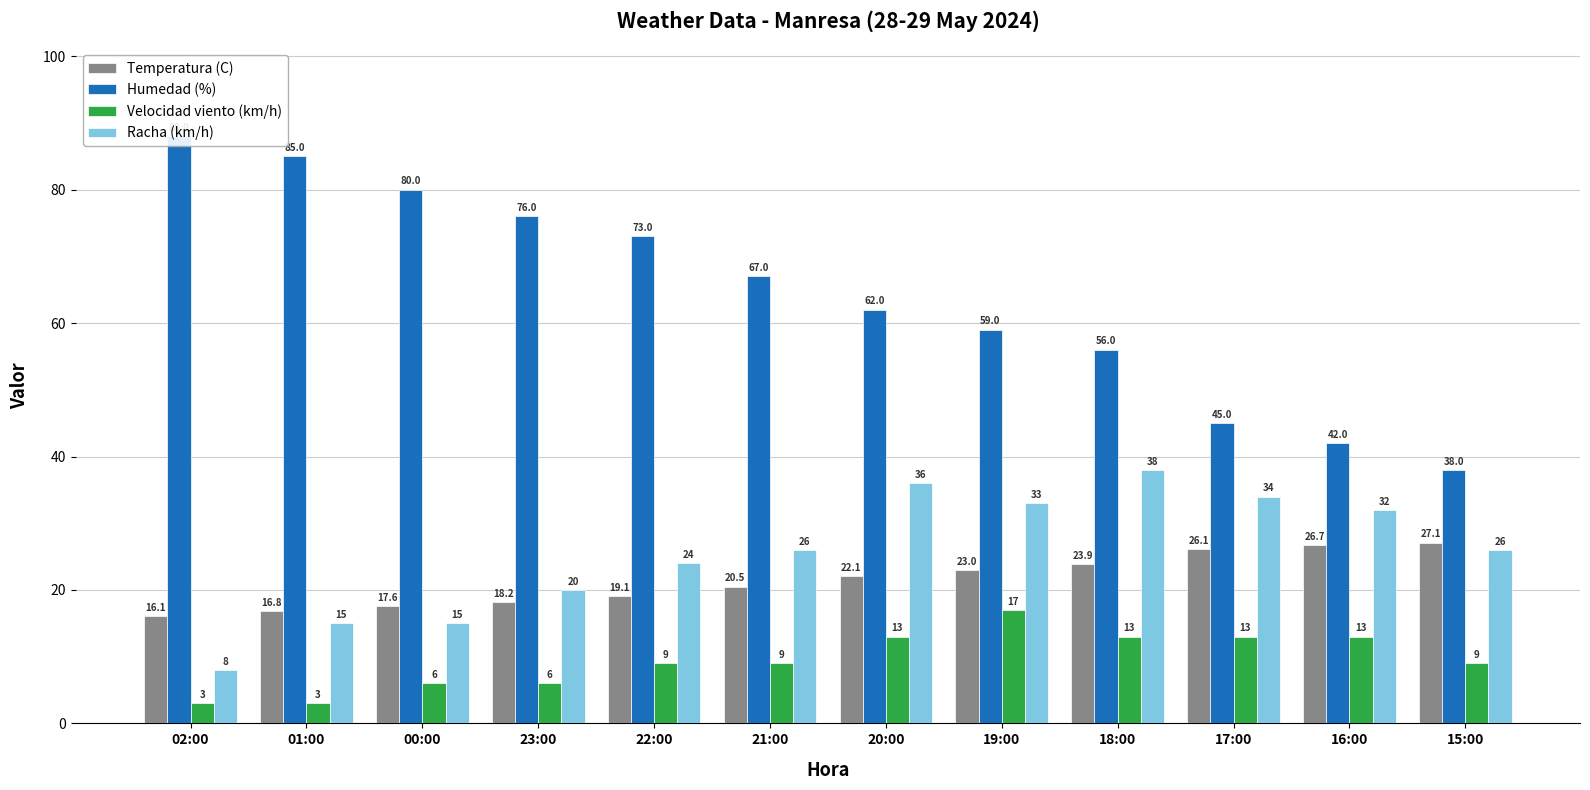

The Humedad (%) series shows 91.5 at 21:00. True or false?

False